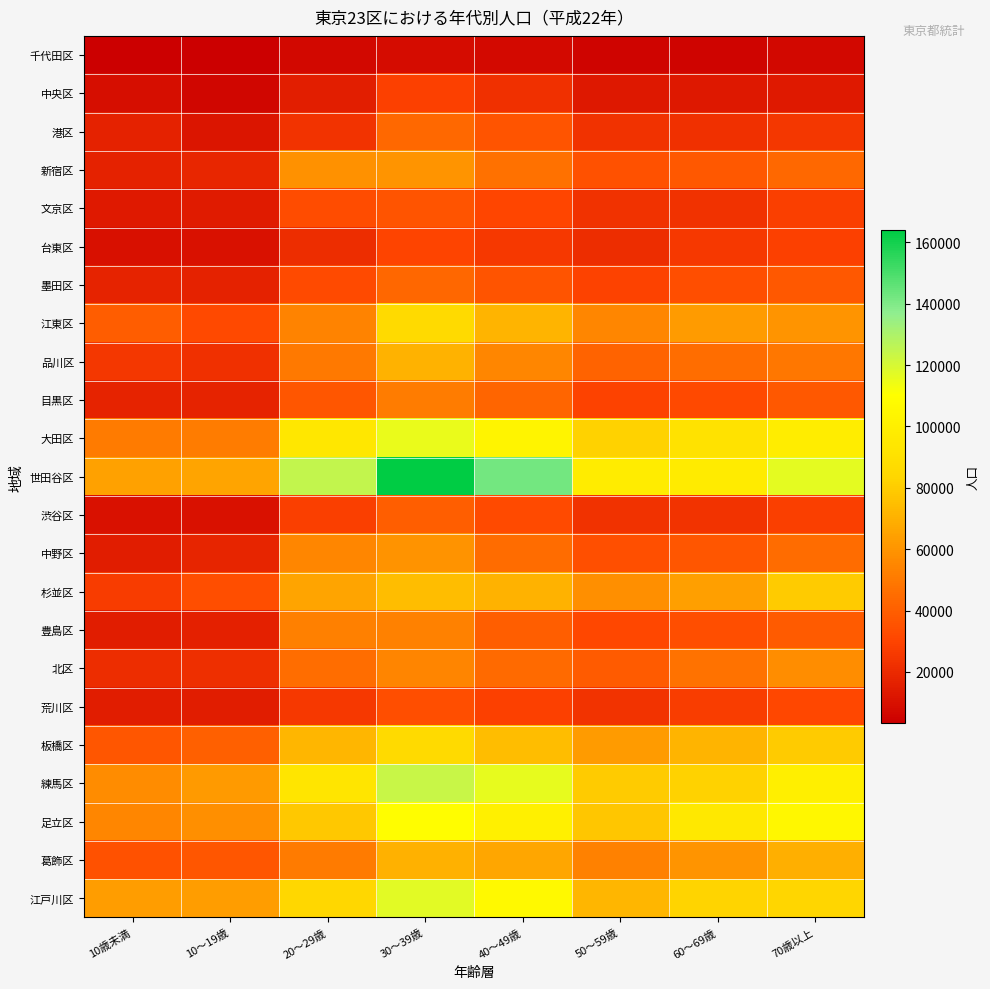

What is the smallest value displayed?

3327